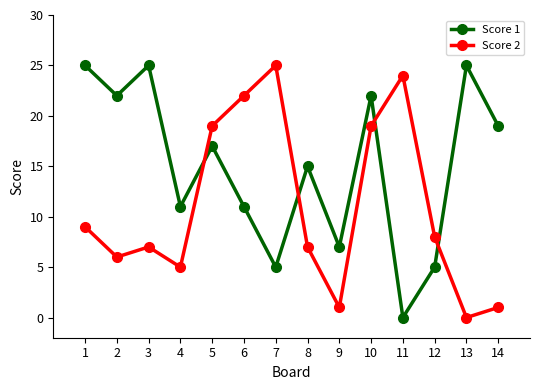

Reading left to right, extract all data points from this chart.

Score 1: 25	22	25	11	17	11	5	15	7	22	0	5	25	19
Score 2: 9	6	7	5	19	22	25	7	1	19	24	8	0	1